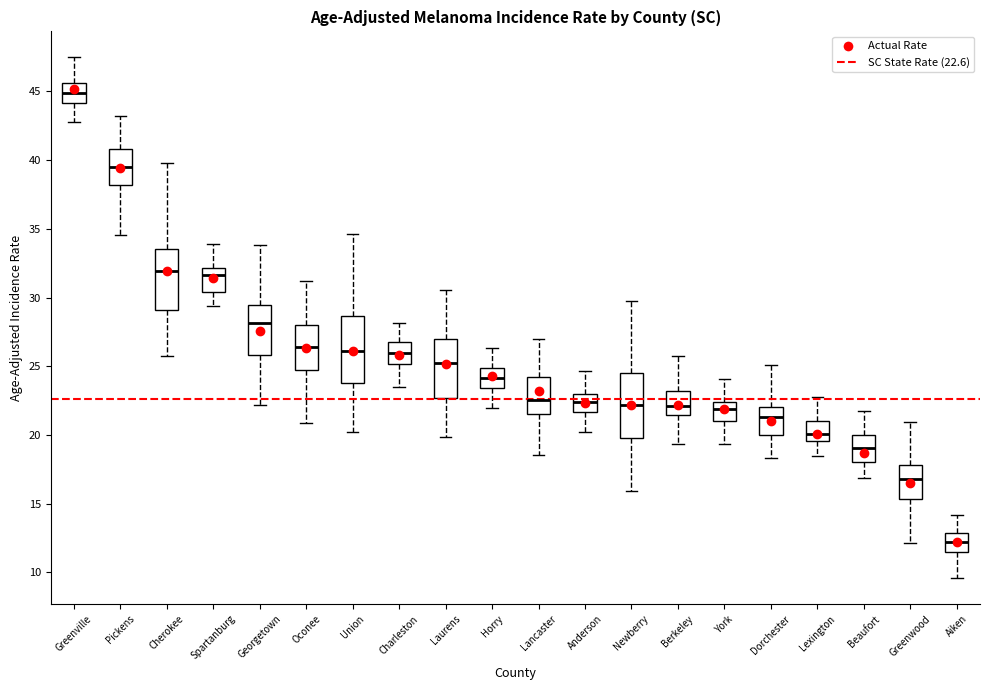

Reading left to right, read every box against the y-axis: the position of its median line, the range the box covers, and the ends of its whiskers. The values are not printed on the chart, so give them approximately, as read against the axis.

Greenville: median 45.0, box 44.0 to 45.5, whiskers 43.0 to 47.5
Pickens: median 39.5, box 38.0 to 41.0, whiskers 34.5 to 43.0
Cherokee: median 32.0, box 29.0 to 33.5, whiskers 26.0 to 40.0
Spartanburg: median 31.5, box 30.5 to 32.0, whiskers 29.5 to 34.0
Georgetown: median 28.0, box 26.0 to 29.5, whiskers 22.0 to 34.0
Oconee: median 26.5, box 24.5 to 28.0, whiskers 21.0 to 31.0
Union: median 26.0, box 24.0 to 28.5, whiskers 20.0 to 34.5
Charleston: median 26.0, box 25.0 to 26.5, whiskers 23.5 to 28.0
Laurens: median 25.5, box 22.5 to 27.0, whiskers 20.0 to 30.5
Horry: median 24.0, box 23.5 to 25.0, whiskers 22.0 to 26.5
Lancaster: median 22.5, box 21.5 to 24.0, whiskers 18.5 to 27.0
Anderson: median 22.5, box 21.5 to 23.0, whiskers 20.0 to 24.5
Newberry: median 22.0, box 20.0 to 24.5, whiskers 16.0 to 29.5
Berkeley: median 22.0, box 21.5 to 23.0, whiskers 19.5 to 25.5
York: median 22.0, box 21.0 to 22.5, whiskers 19.5 to 24.0
Dorchester: median 21.5, box 20.0 to 22.0, whiskers 18.5 to 25.0
Lexington: median 20.0, box 19.5 to 21.0, whiskers 18.5 to 23.0
Beaufort: median 19.0, box 18.0 to 20.0, whiskers 17.0 to 21.5
Greenwood: median 17.0, box 15.5 to 18.0, whiskers 12.0 to 21.0
Aiken: median 12.0, box 11.5 to 13.0, whiskers 9.5 to 14.0